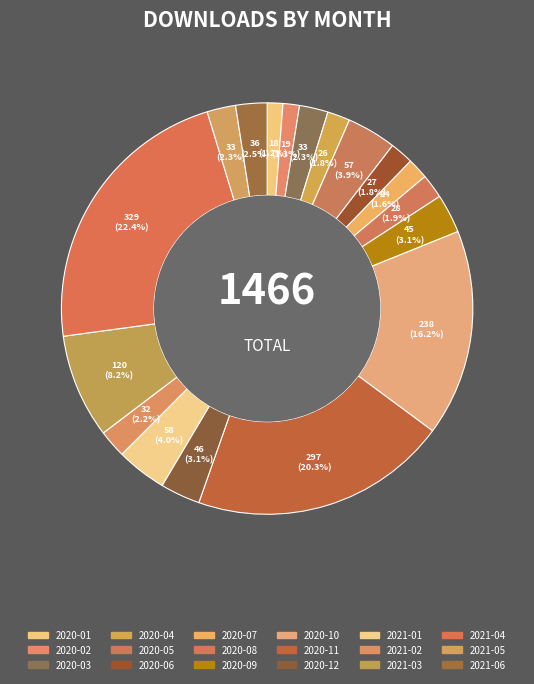

Approximately how many times larger is the value at 2020-05 compared to 2021-02?

1.8